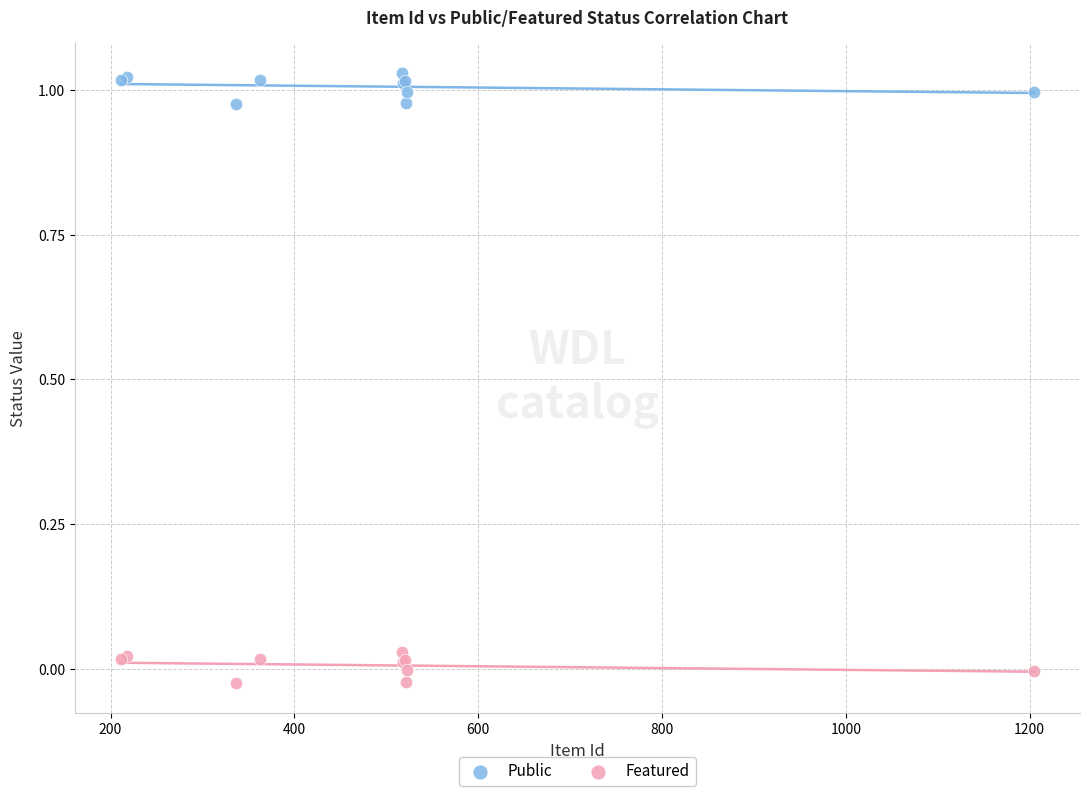

Which series contains the lowest Y value?

Featured